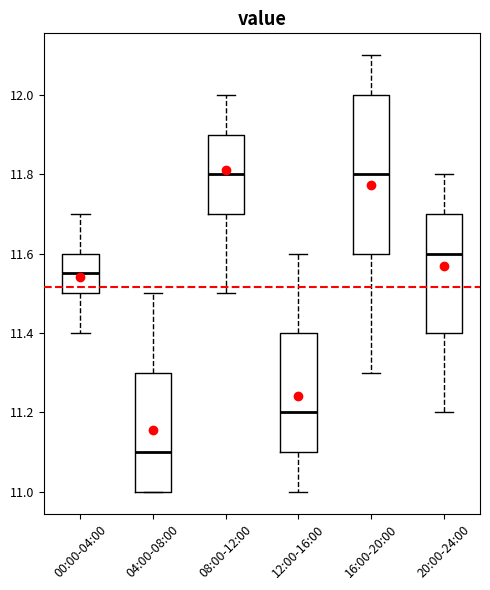

Reading left to right, transcribe this box plot: for each box, give where its median line is, the range the box spans, and where its two whiskers end, as read against the y-axis. The values are not printed on the chart, so give them approximately, as read against the axis.

00:00-04:00: median 11.56, box 11.50 to 11.60, whiskers 11.40 to 11.70
04:00-08:00: median 11.10, box 11.00 to 11.30, whiskers 11.00 to 11.50
08:00-12:00: median 11.80, box 11.70 to 11.90, whiskers 11.50 to 12.00
12:00-16:00: median 11.20, box 11.10 to 11.40, whiskers 11.00 to 11.60
16:00-20:00: median 11.80, box 11.60 to 12.00, whiskers 11.30 to 12.10
20:00-24:00: median 11.60, box 11.40 to 11.70, whiskers 11.20 to 11.80